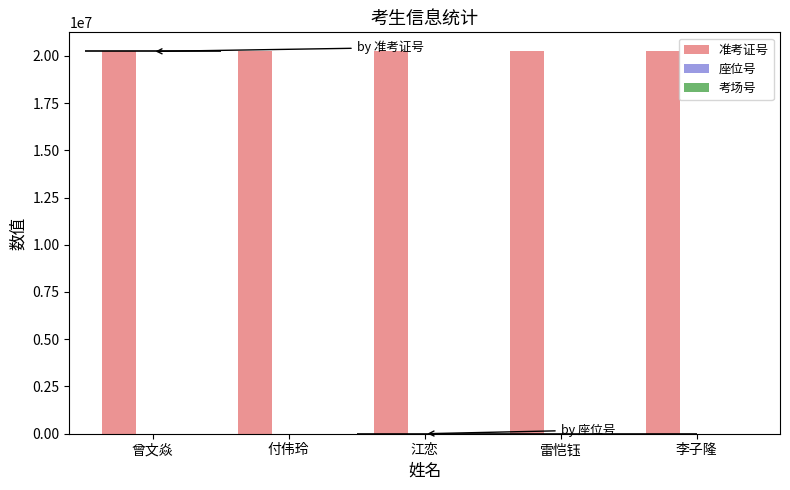

True or false: 准考证号 has a value of 31846862 at 曾文焱.

False